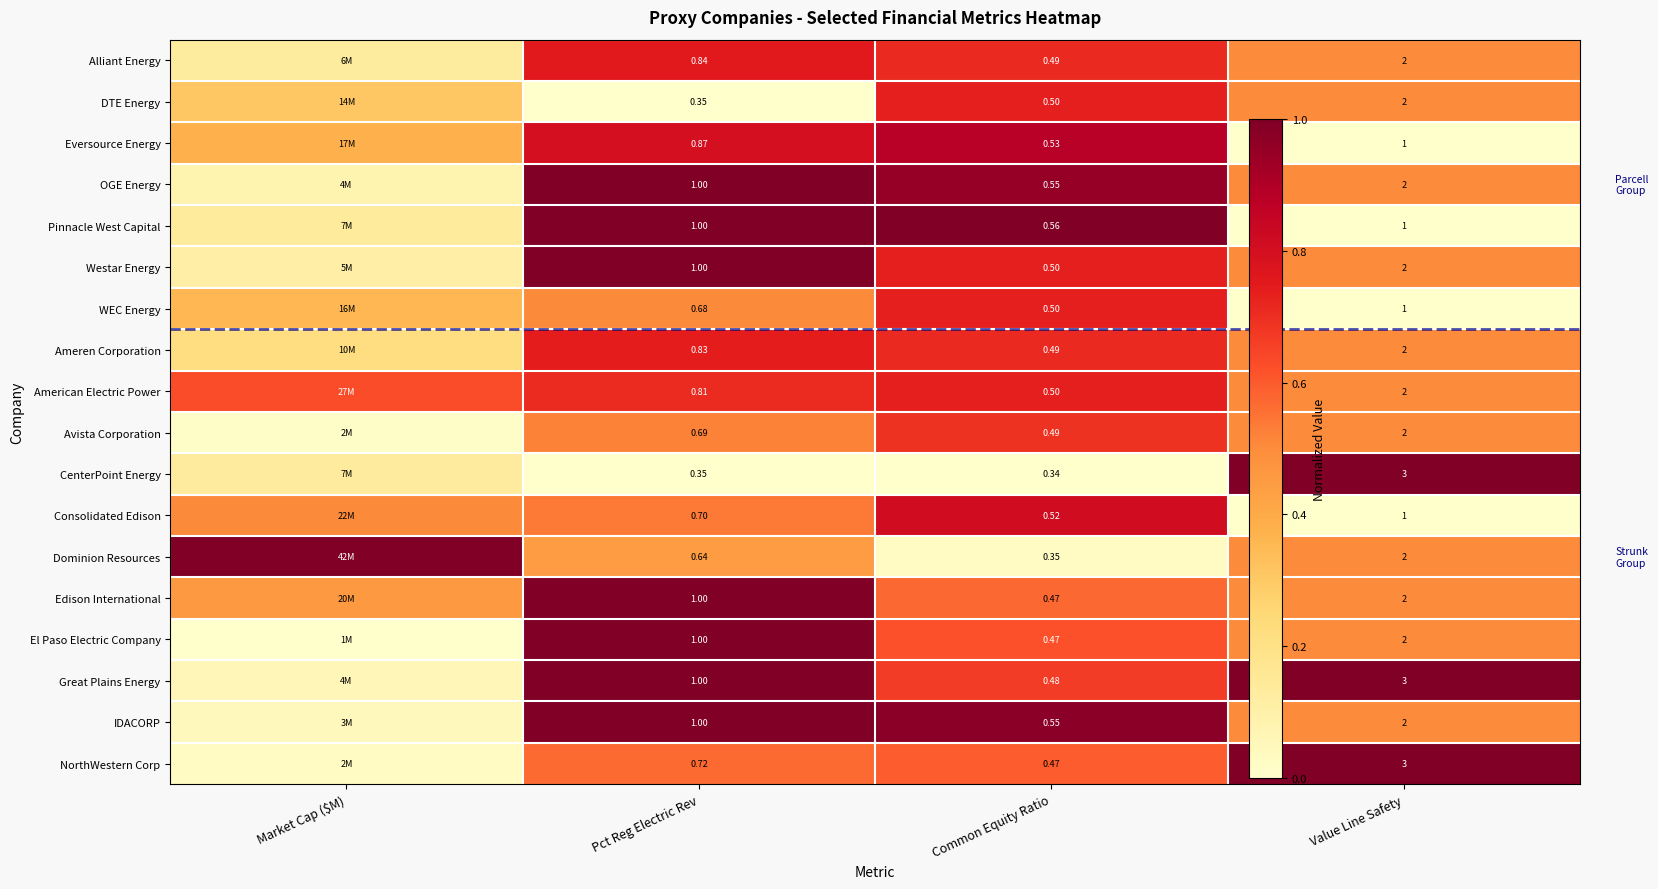

What is the difference between the second highest and second lowest values in the Dominion Resources series?

0.1